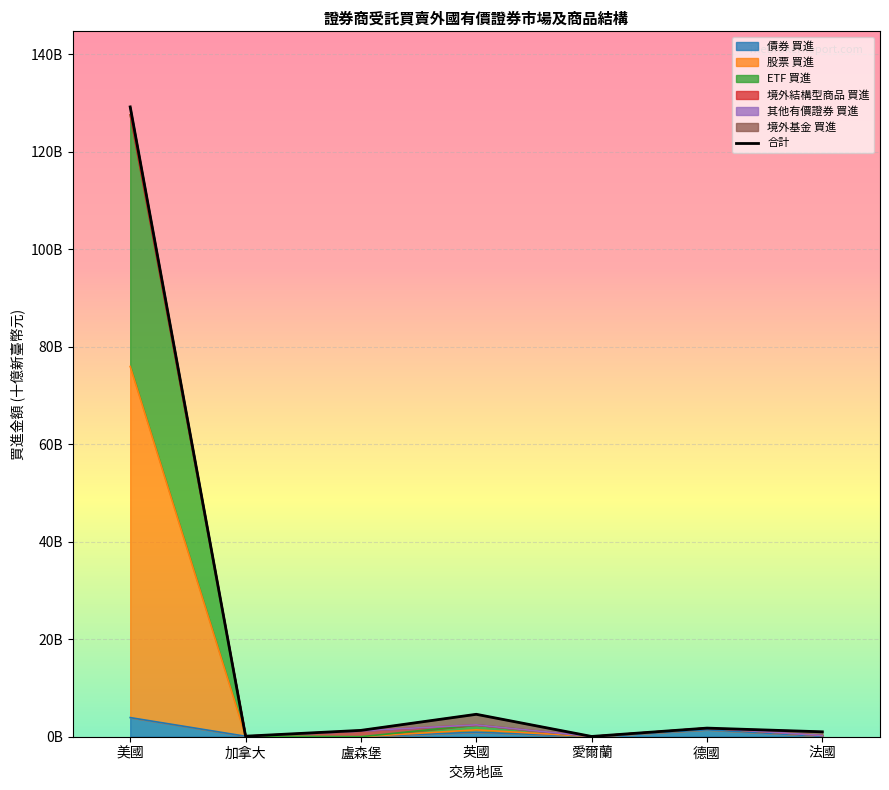

List the labels in order of value, largest first.

美國, 英國, 德國, 盧森堡, 法國, 加拿大, 愛爾蘭